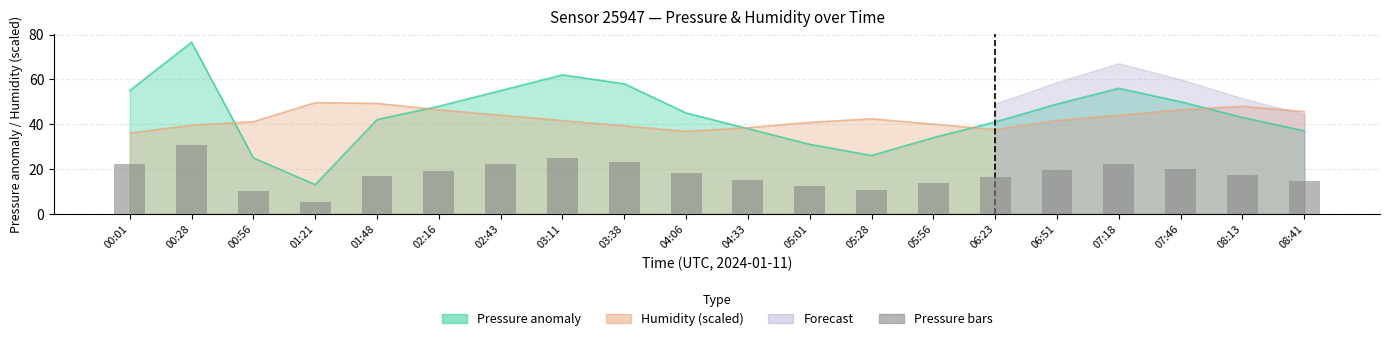

Which label corresponds to the smallest value in the chart?

01:21